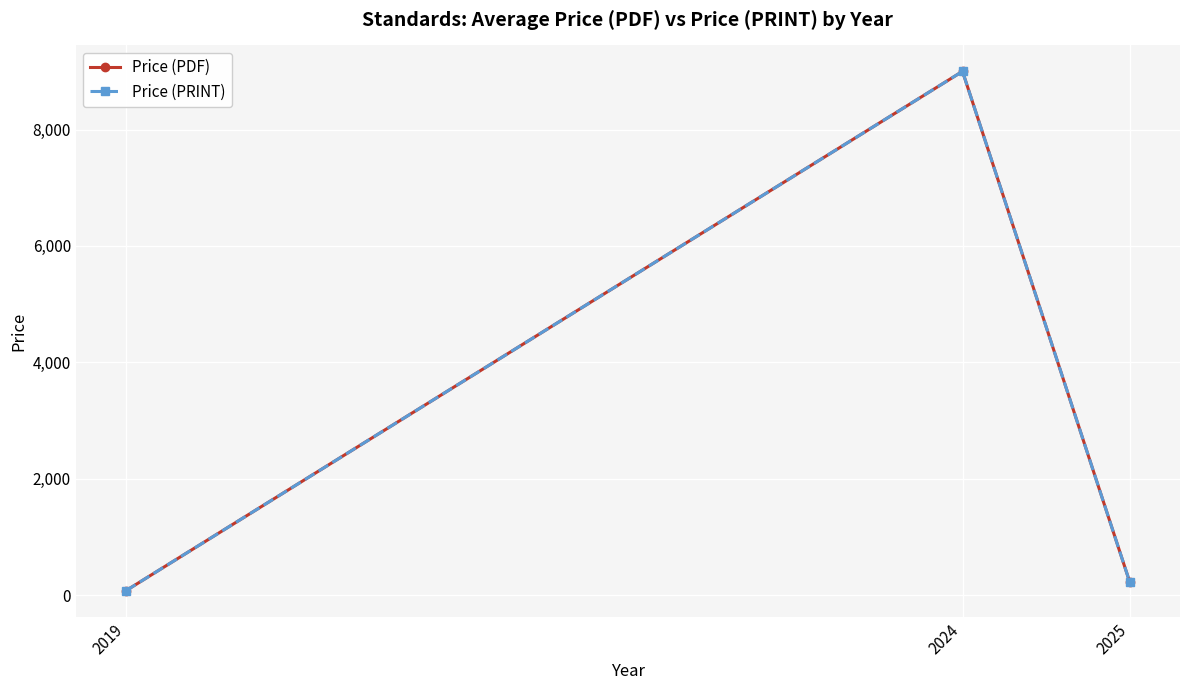

What is the sum of the Price (PDF) values at 2024 and 2019?

9076.0